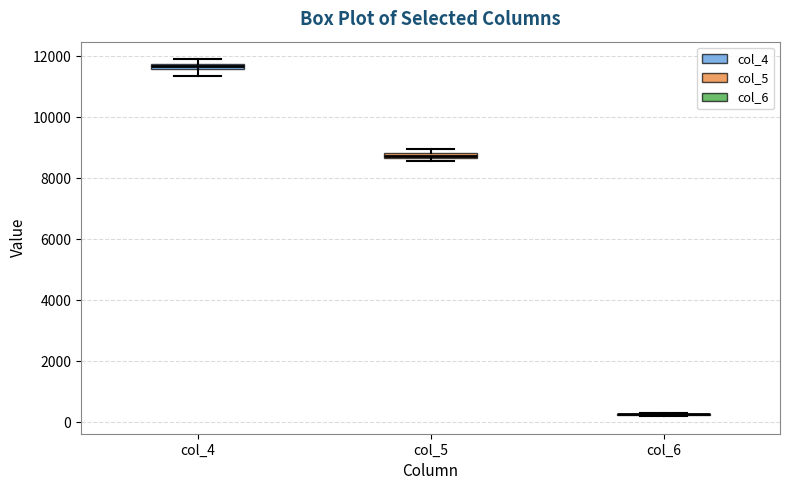

Where is the lower edge of the box for col_5 on the y-axis? The values are not printed on the chart, so give them approximately, as read against the axis.

8600